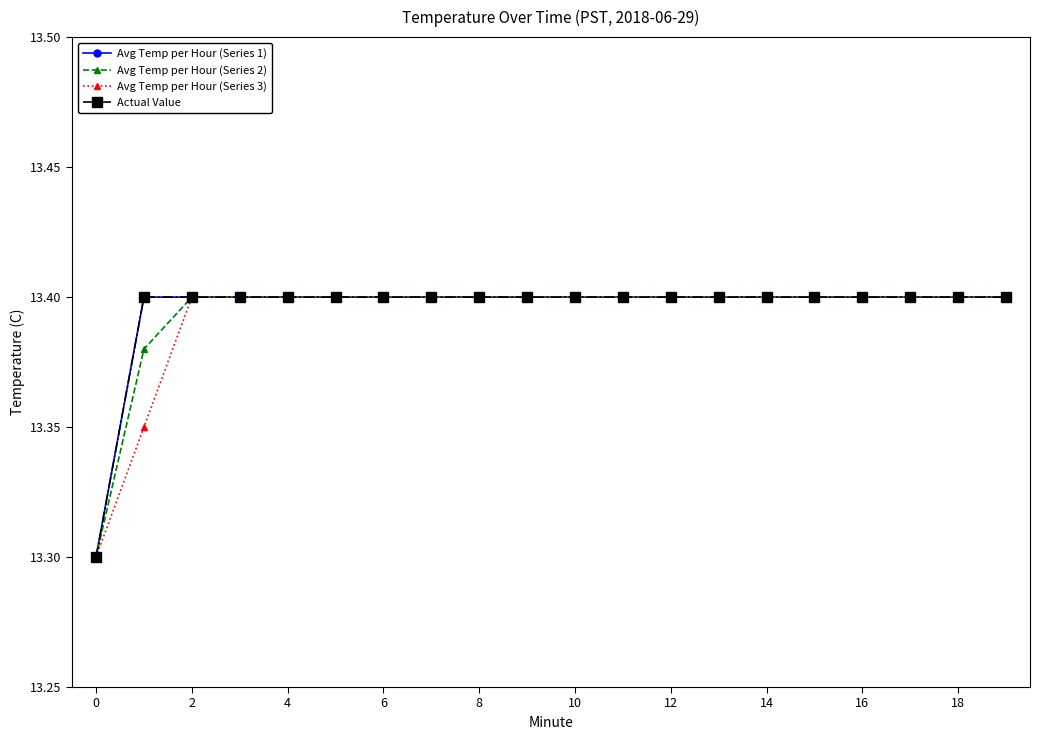

Is this an area chart (filled region under the line)?

No